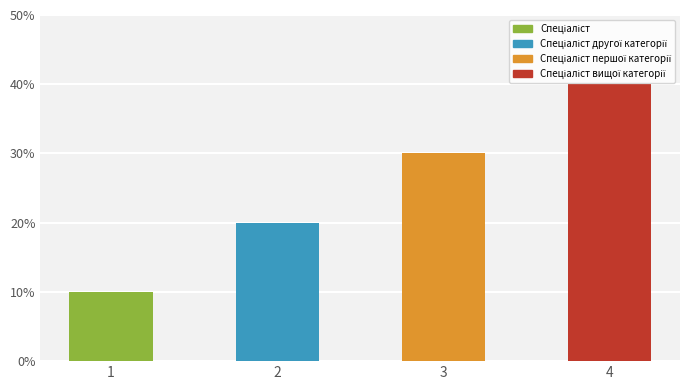

What is the value of the 1st bar from the left?

10